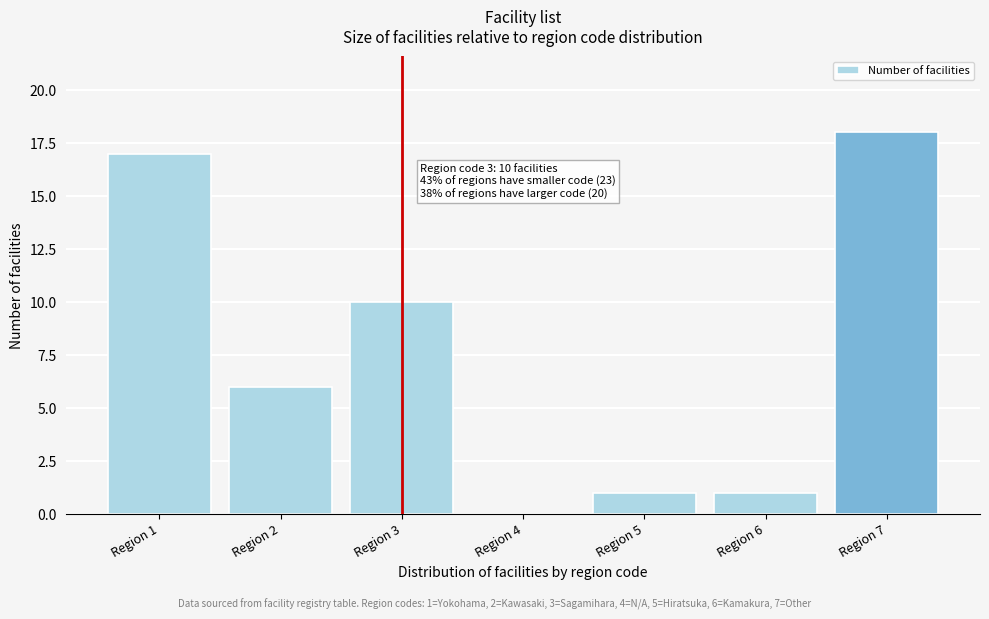

Reading right to left, list all the values displayed in this chart.

Region 7=18	Region 6=1	Region 5=1	Region 4=0	Region 3=10	Region 2=6	Region 1=17